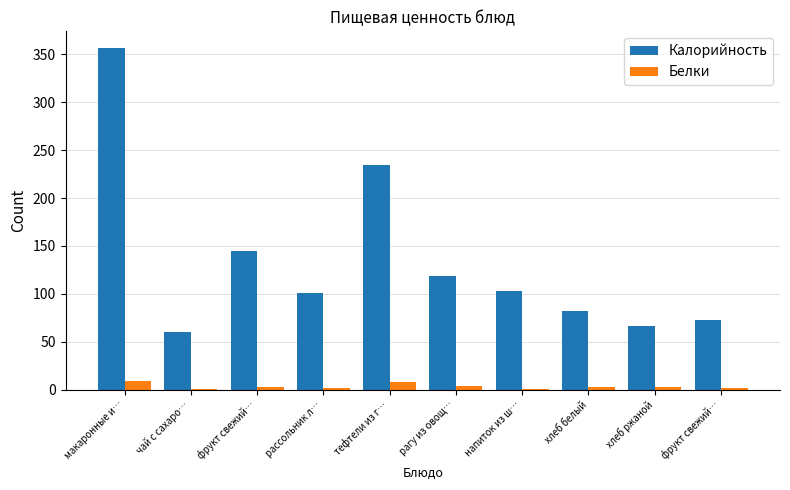

What is the difference between the second highest and second lowest values in the Калорийность series?

169.0